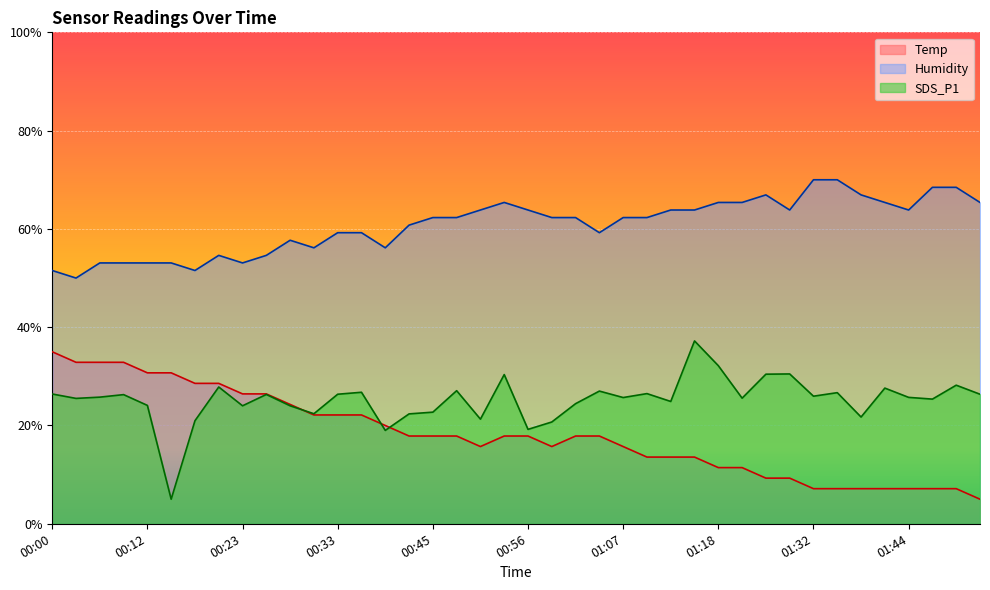

True or false: Humidity and Temp cross at least once.

False